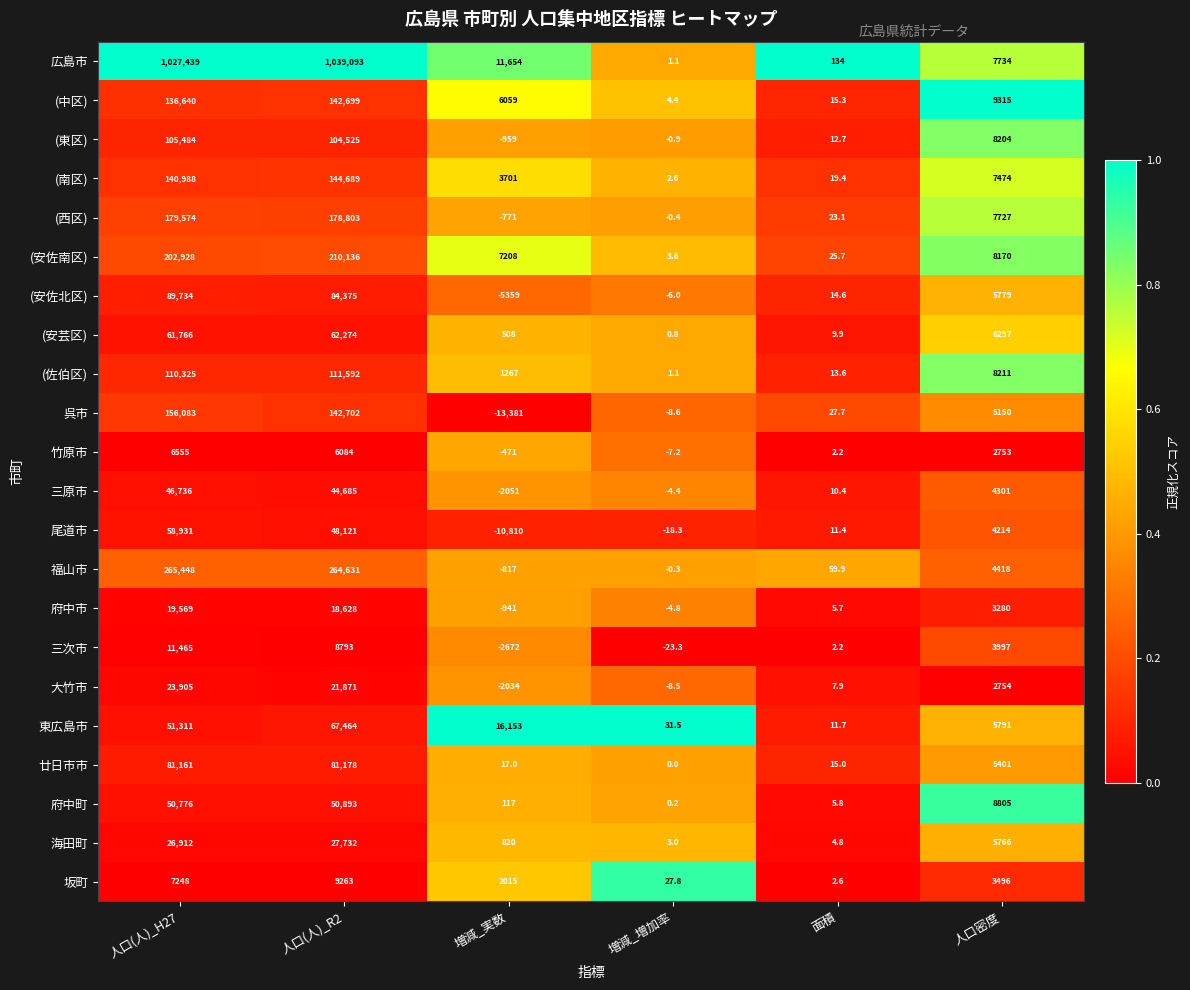

Where is 海田町 nearest to the value 13867?

人口密度